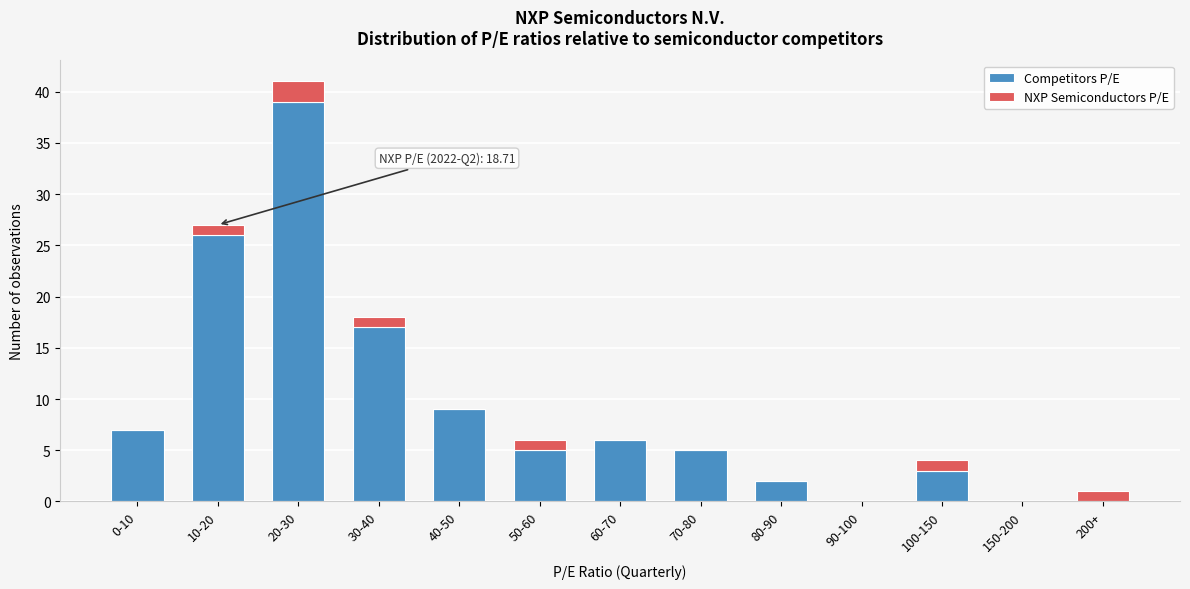

Reading left to right, list the values for the Competitors P/E series.

0-10=7	10-20=26	20-30=39	30-40=17	40-50=9	50-60=5	60-70=6	70-80=5	80-90=2	90-100=0	100-150=3	150-200=0	200+=0